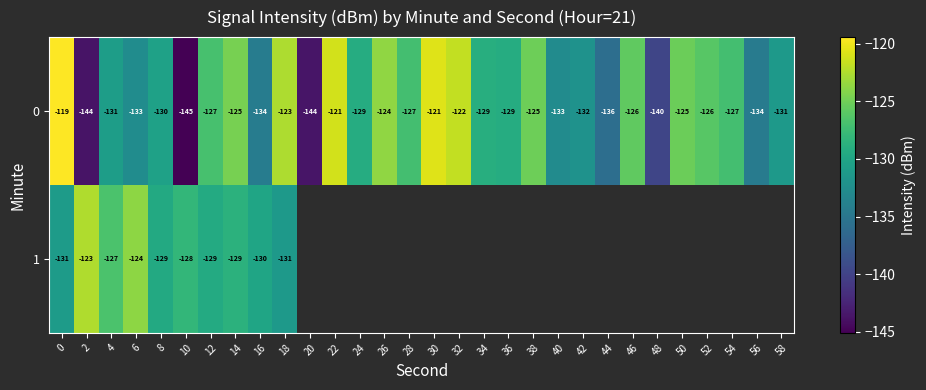

Is the value of 1 at 8 greater than the value of 0 at 18?

No